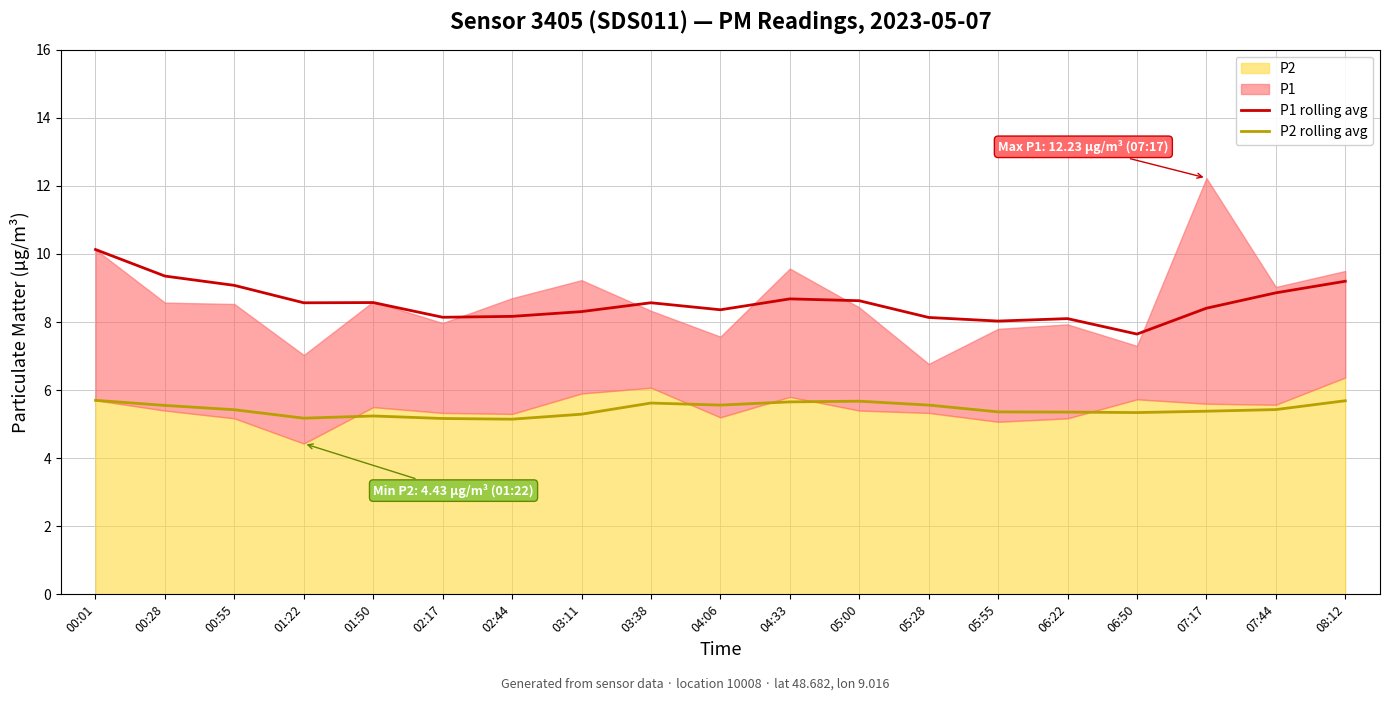

Reading left to right, extract all data points from this chart.

P1 rolling avg: 10.1	9.4	9.1	8.6	8.6	8.1	8.2	8.3	8.6	8.4	8.7	8.6	8.1	8.0	8.1	7.6	8.4	8.9	9.2
P2 rolling avg: 5.7	5.6	5.4	5.2	5.2	5.2	5.1	5.3	5.6	5.6	5.7	5.7	5.6	5.4	5.4	5.3	5.4	5.4	5.7